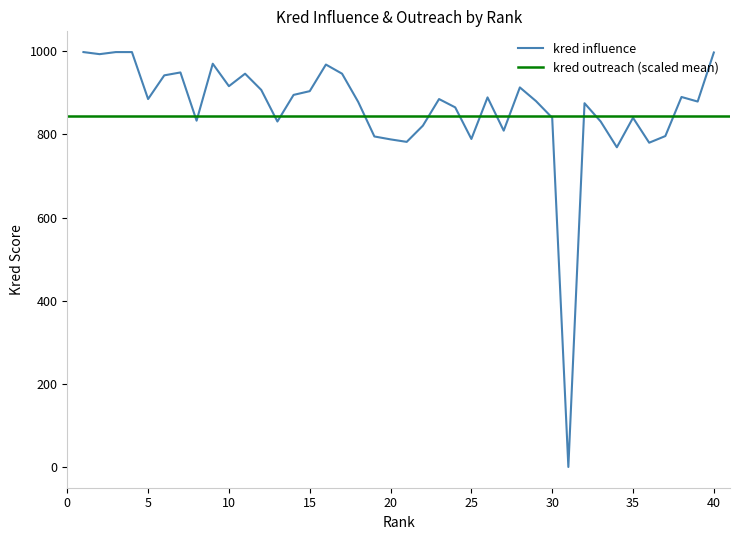

Which has a higher value, 19 or 17?

17